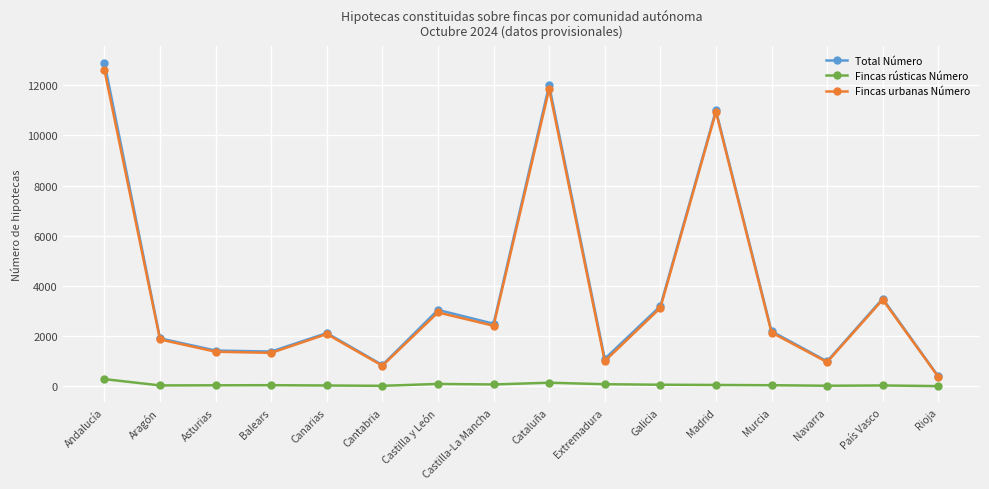

What is the greatest value displayed?

12905